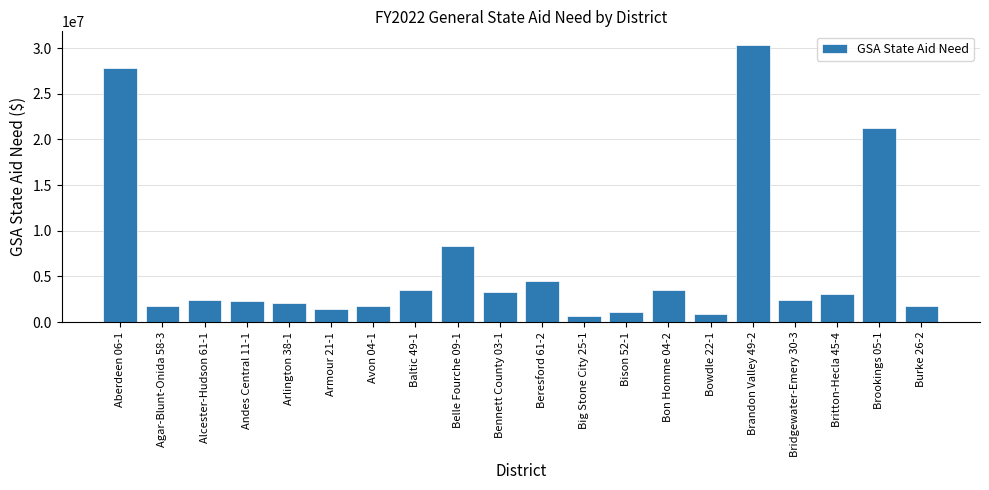

What is the sum of all values?

124105709.4